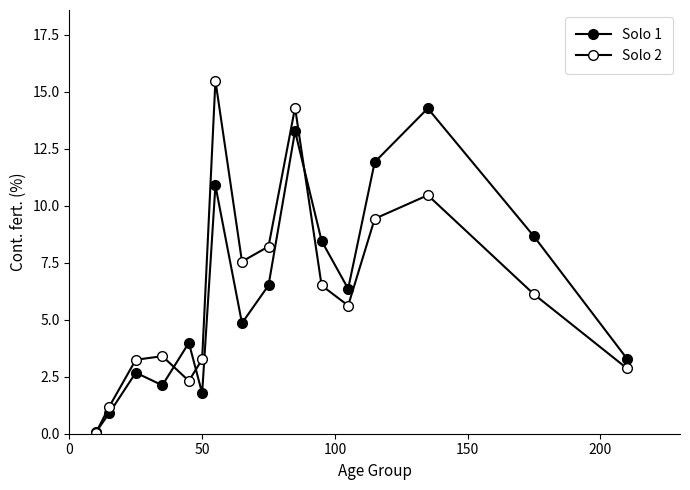

Reading right to left, transcribe all the data shown in this chart.

Solo 1: 3.3	8.7	14.3	11.9	6.4	8.5	13.3	6.5	4.9	10.9	1.8	4.0	2.1	2.7	0.9	0.1
Solo 2: 2.9	6.1	10.5	9.4	5.6	6.5	14.3	8.2	7.6	15.5	3.3	2.3	3.4	3.2	1.2	0.0